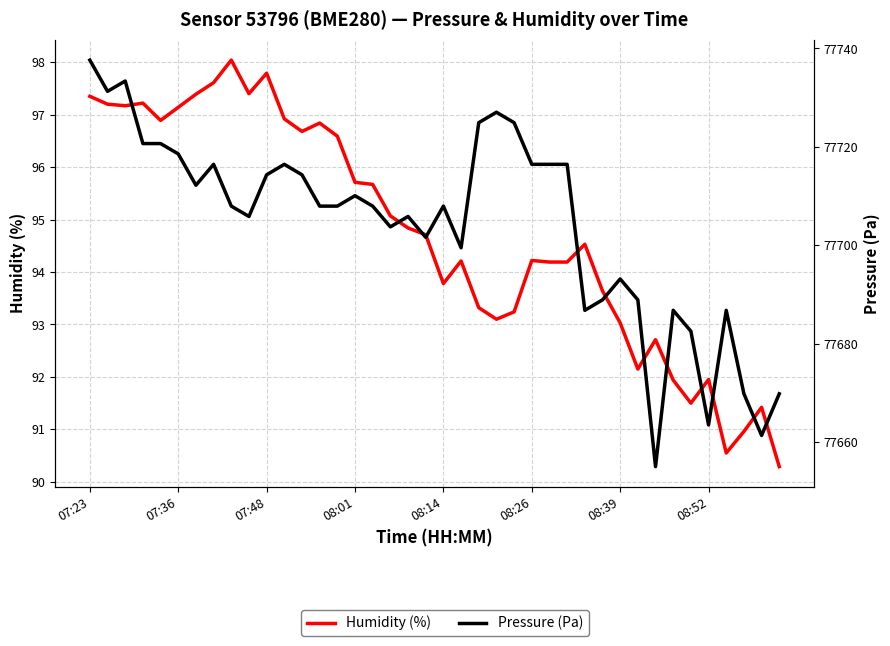

How many interior local peaks does the Humidity (%) series have?

10